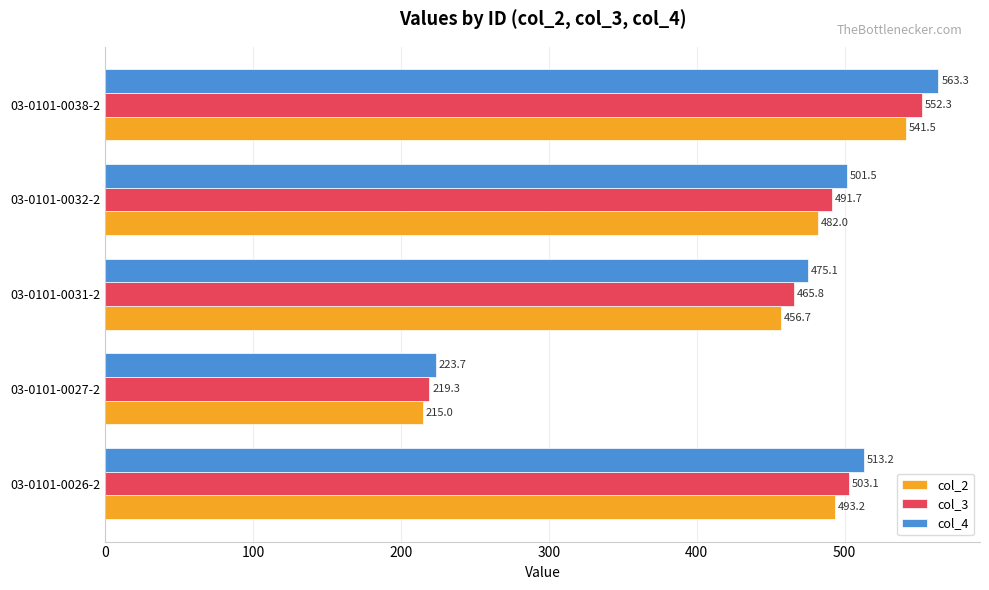

Rank the series by their maximum value, from lowest to highest.

col_2, col_3, col_4